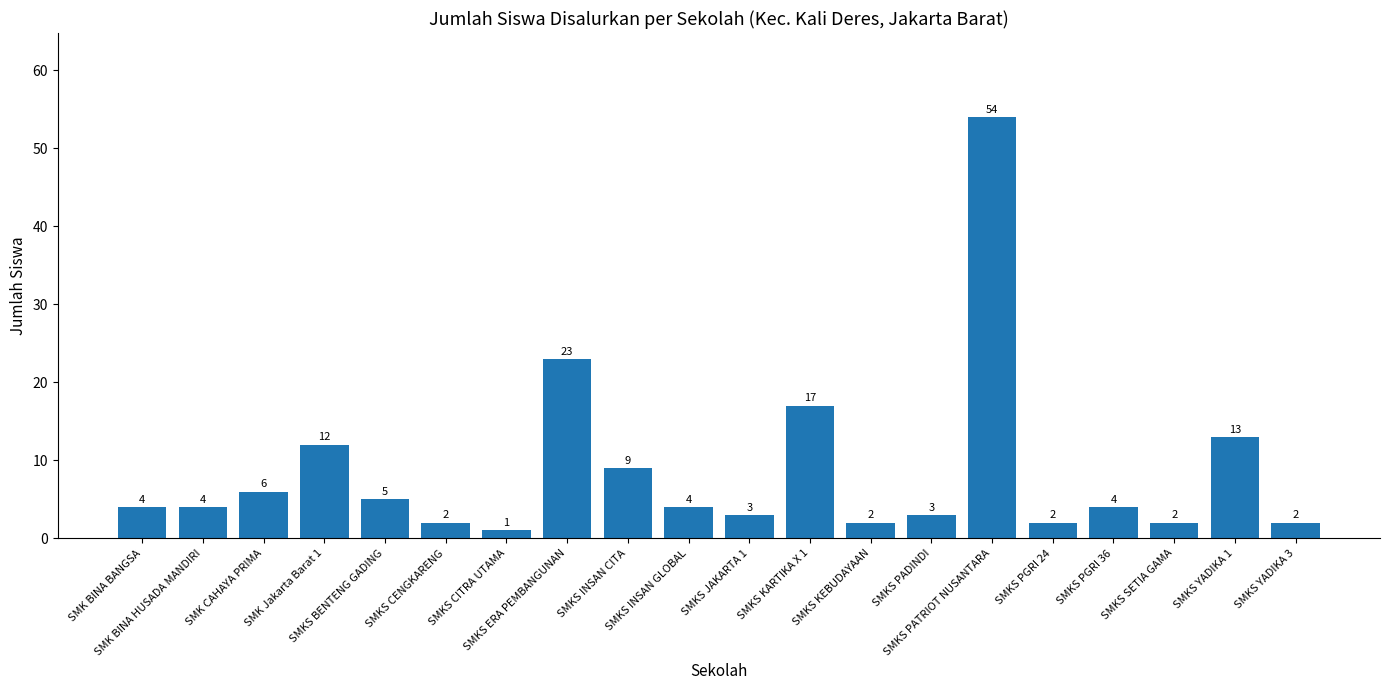

Approximately how many times larger is the value at SMK BINA BANGSA compared to SMKS KARTIKA X 1?

0.2